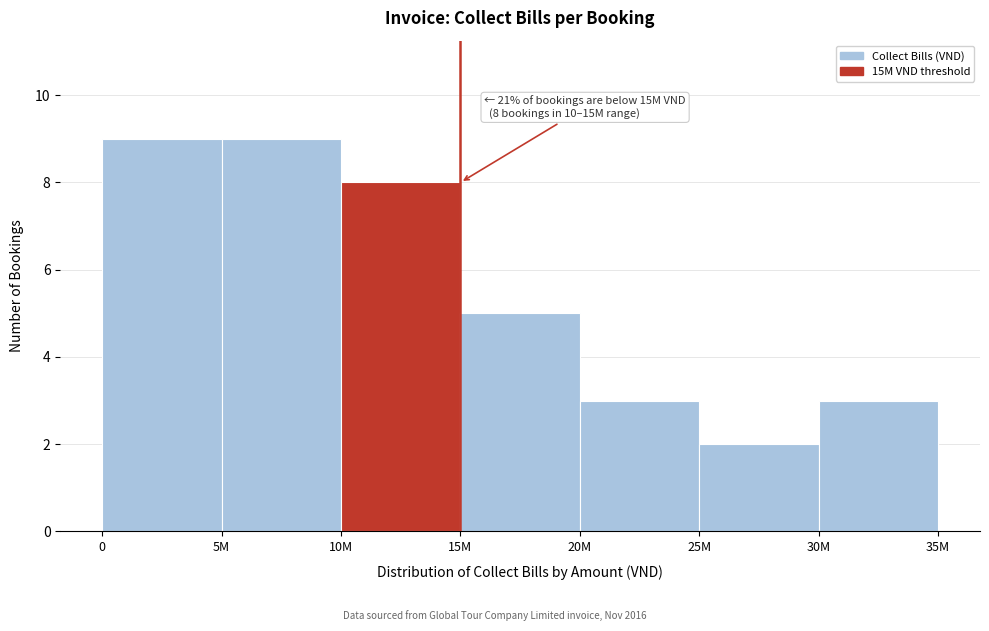

Reading left to right, list all the values displayed in this chart.

0=9	5M=9	10M=8	15M=5	20M=3	25M=2	30M=3